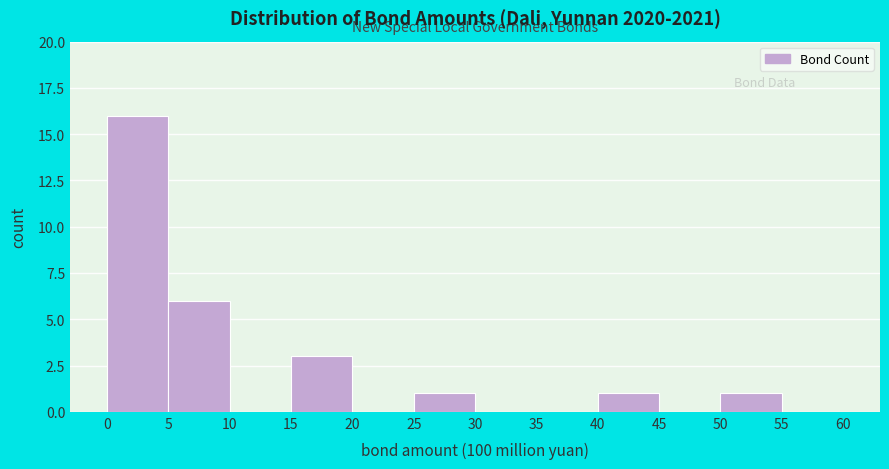

Reading left to right, transcribe this chart: for each bar, give the range it covers on the x-axis and its height. The values are not printed on the chart, so give them approximately, as read against the axis.

0 to 5: 16
5 to 10: 6
10 to 15: 0
15 to 20: 3
20 to 25: 0
25 to 30: 1
30 to 35: 0
35 to 40: 0
40 to 45: 1
45 to 50: 0
50 to 55: 1
55 to 60: 0